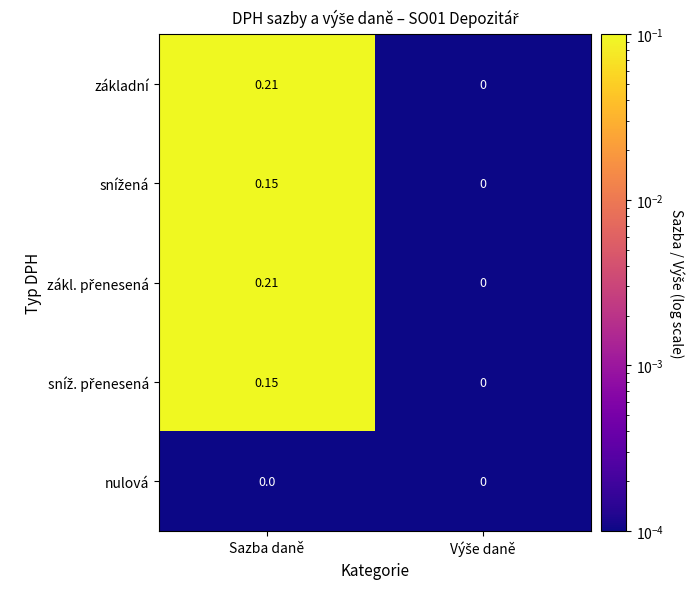

Which series has the widest spread of values?

základní